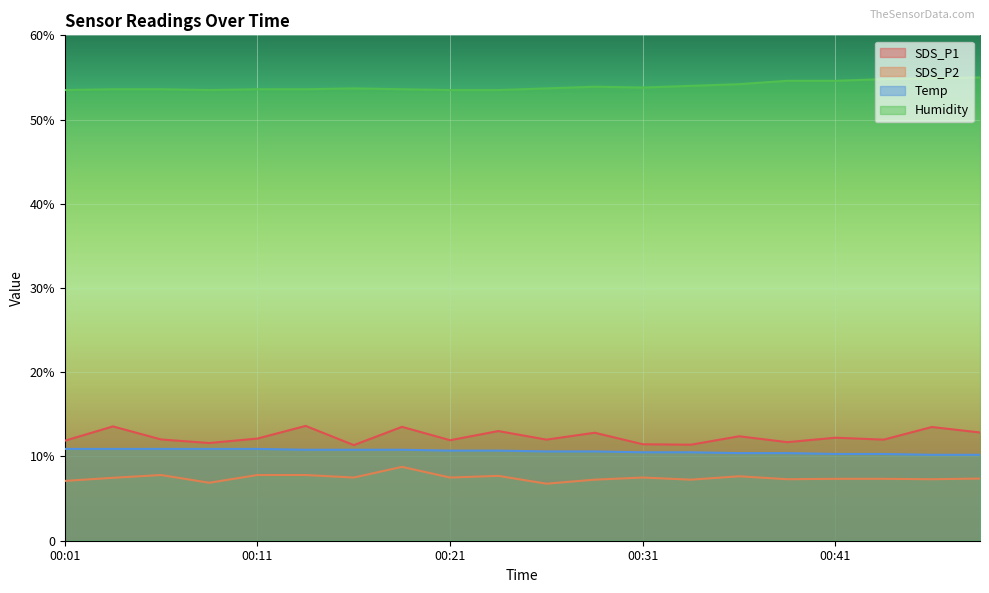

The Humidity series shows 82.2 at 00:06. True or false?

False